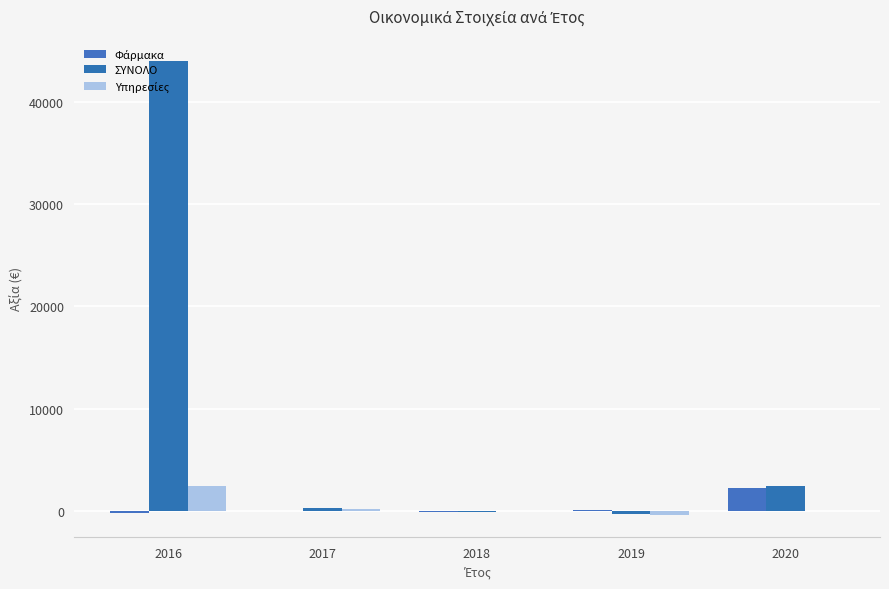

At which category is the sum across all series the highest?

2016